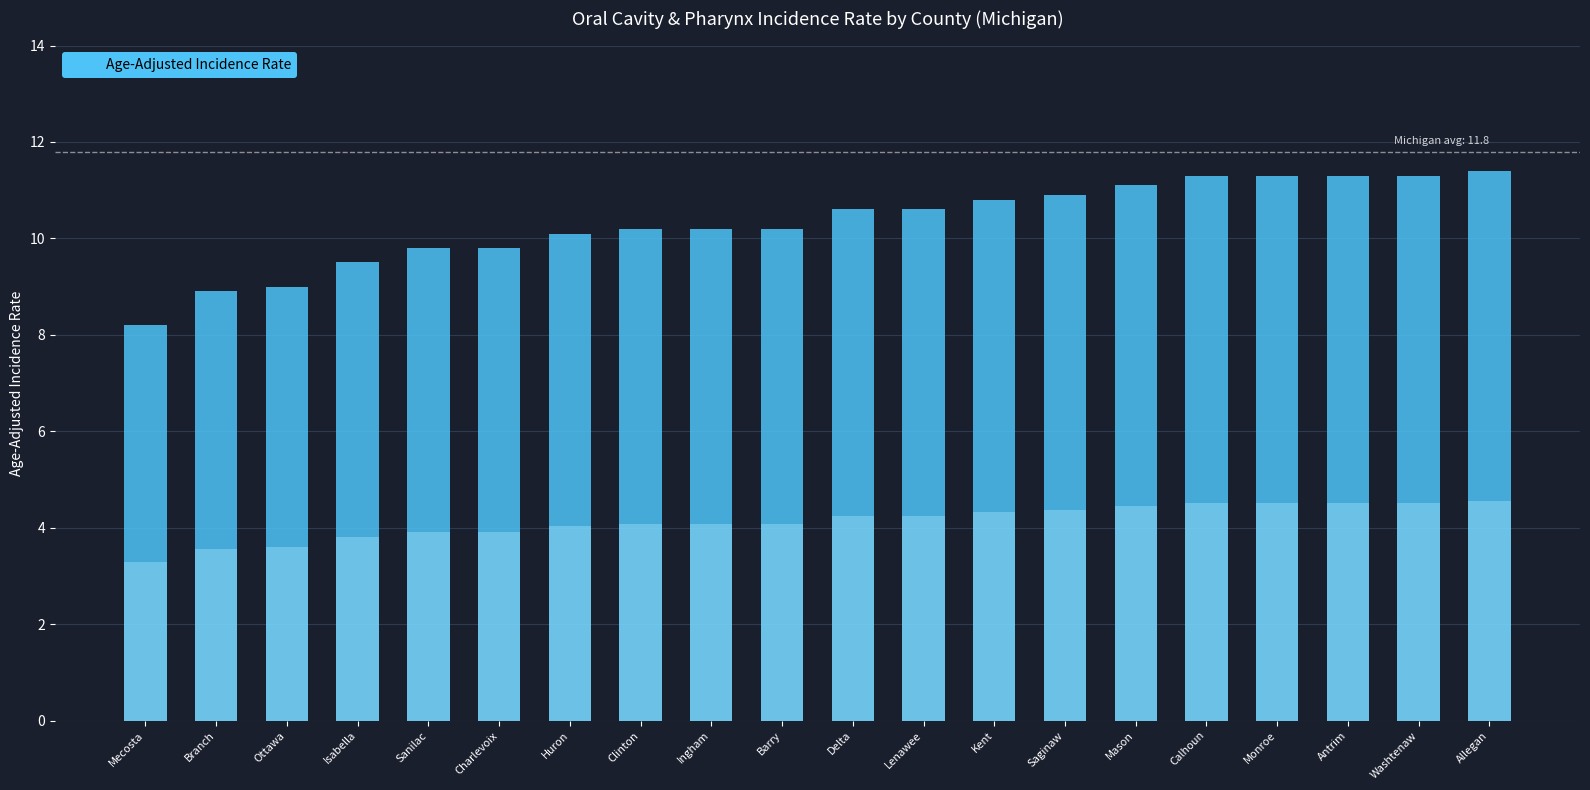

Are the bars grouped side by side (vs. stacked)?

No